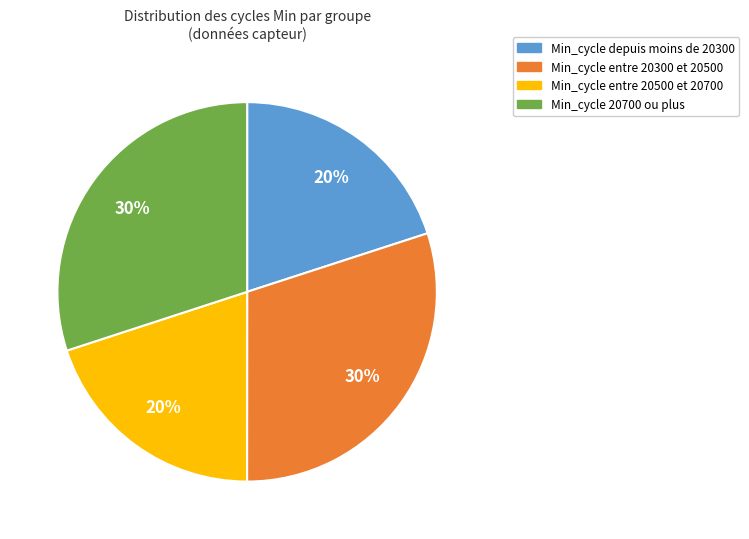

Does any single category account for the majority?

No